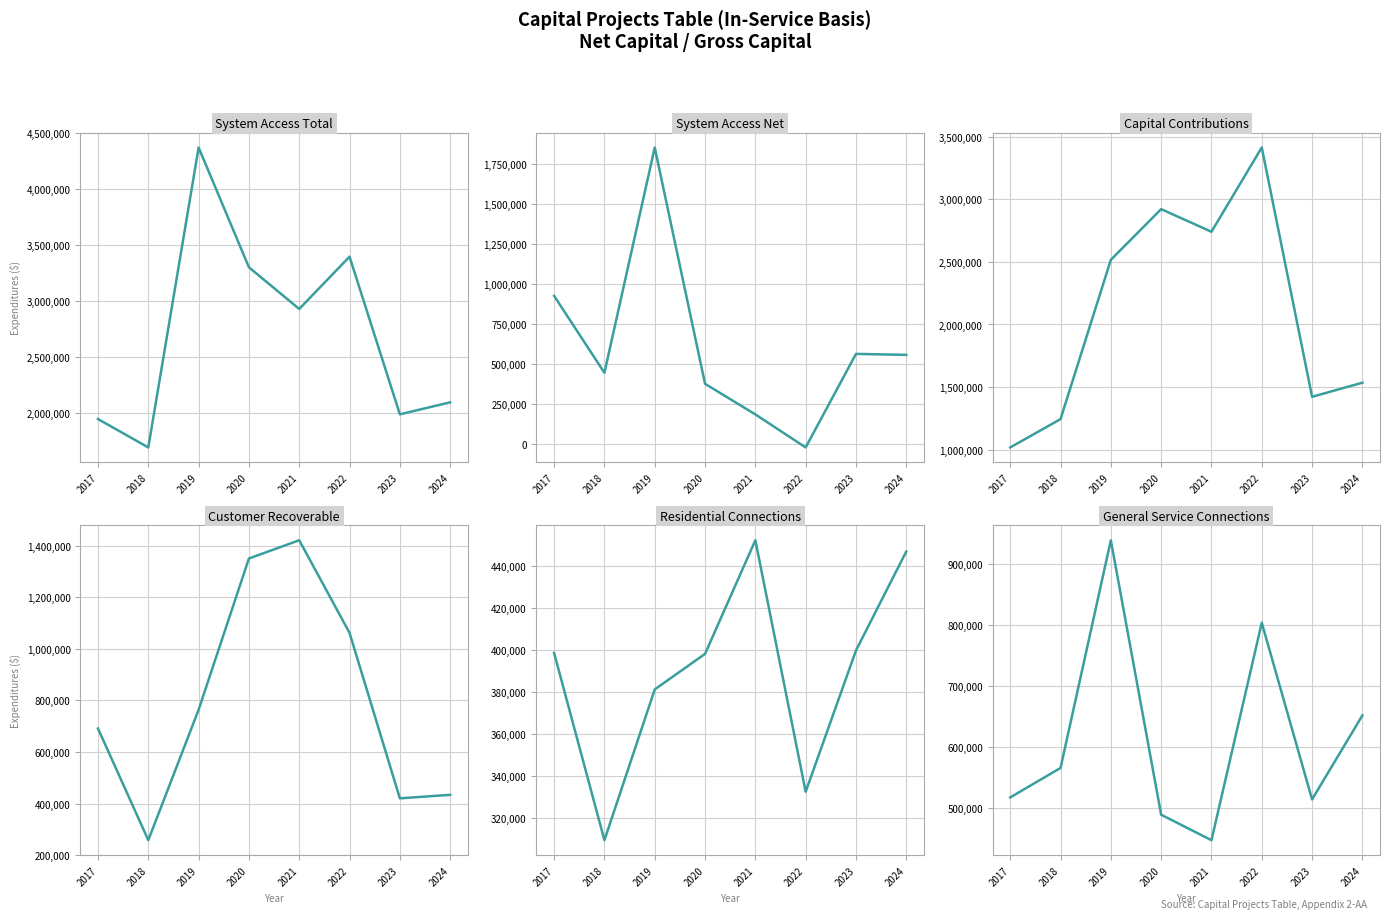

Reading left to right, extract all data points from this chart.

System Access Total: 1942293.6	1688491.0	4370074.0	3298967.0	2926712.8	3394140.5	1984679.9	2091563.1
System Access Net: 925696.6	445280.0	1852851.6	376442.4	185117.6	-21340.1	563111.4	557140.8
Capital Contributions: 1016597.0	1243211.0	2517222.4	2922524.6	2741595.2	3415480.6	1421568.5	1534422.4
Customer Recoverable: 690963.0	258086.0	764044.0	1350435.0	1421111.0	1061956.8	420388.9	433903.1
Residential Connections: 398439.0	309335.0	381089.0	398015.0	452097.0	332385.4	399623.2	446751.6
General Service Connections: 517279.6	565596.0	939081.0	488930.0	447137.0	803796.2	513958.7	651833.0